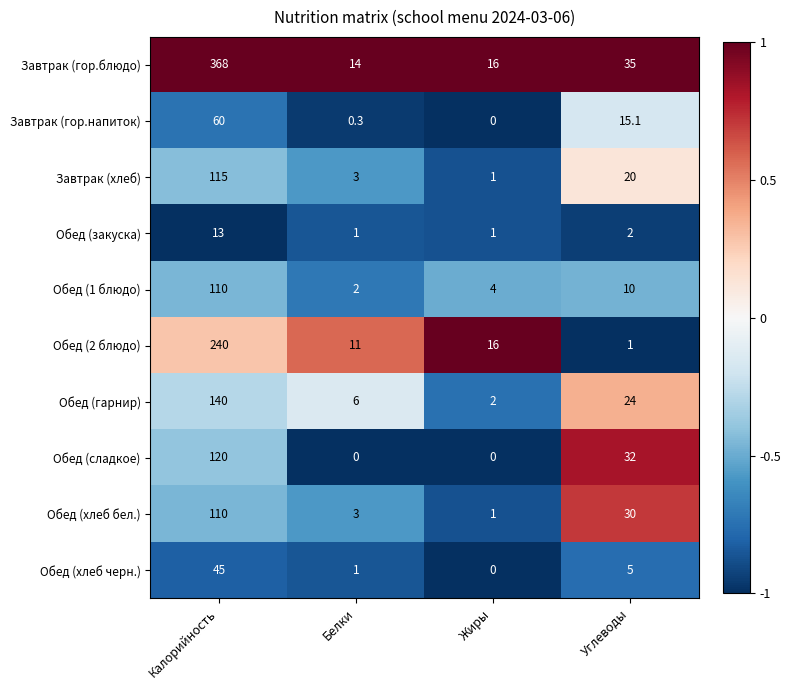

What is the minimum value shown in the chart?

0.0